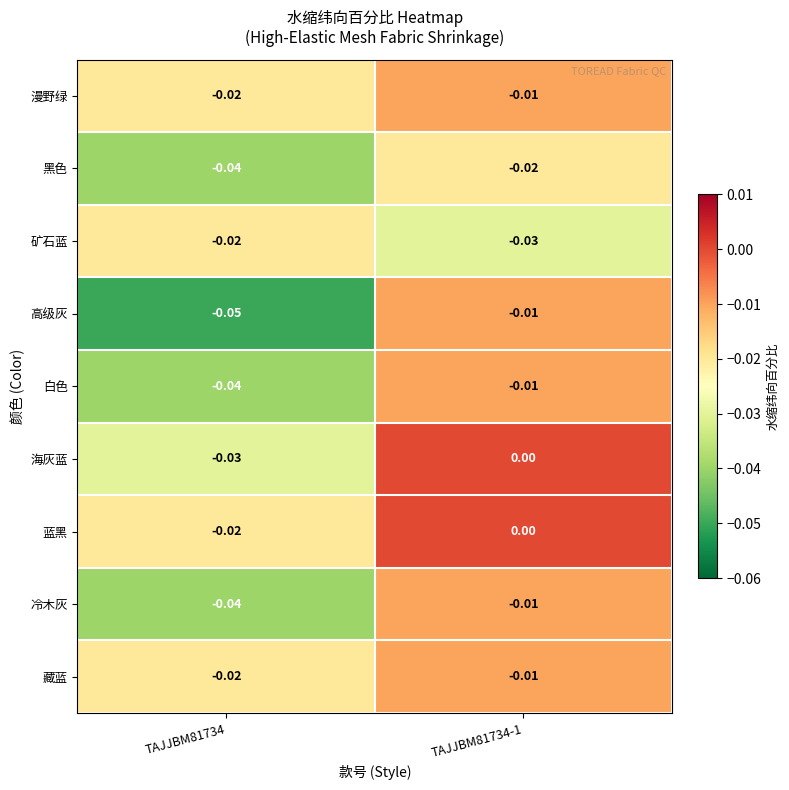

Between TAJJBM81734 and TAJJBM81734-1, which series saw the biggest shift?

高级灰